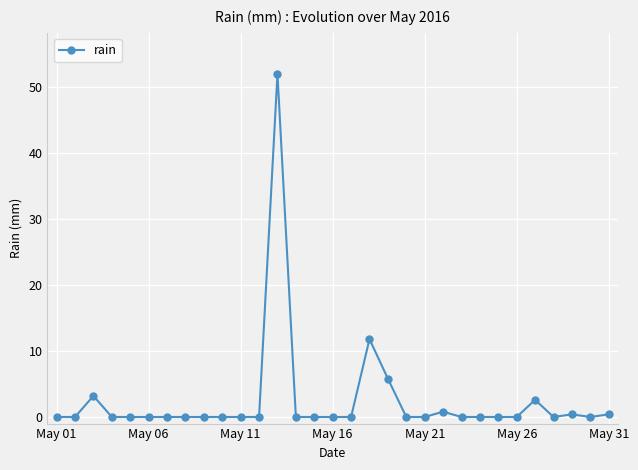

True or false: there are more than 1 points higher than both neighbors.

True